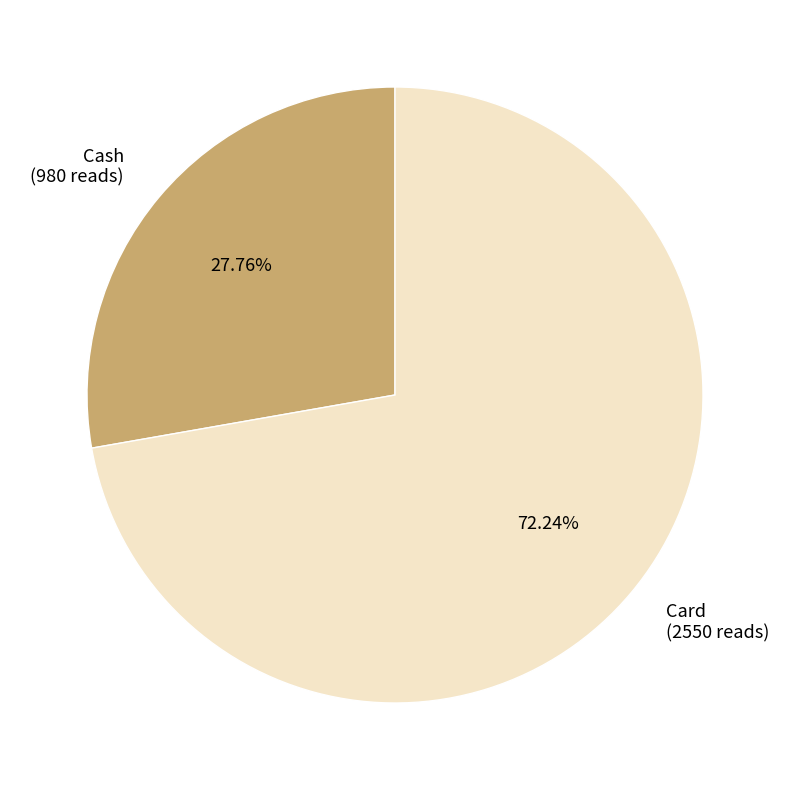

To the nearest percent, what is the difference between the Card and Cash slice percentages?

44%